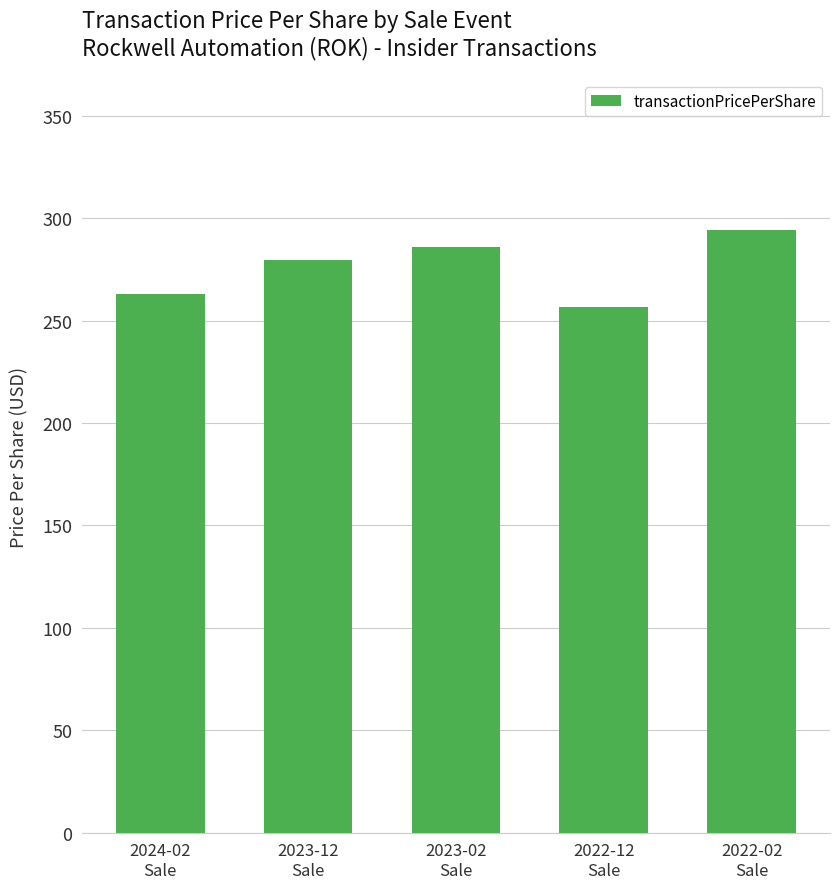

Between 2023-12
Sale and 2024-02
Sale, which is larger?

2023-12
Sale